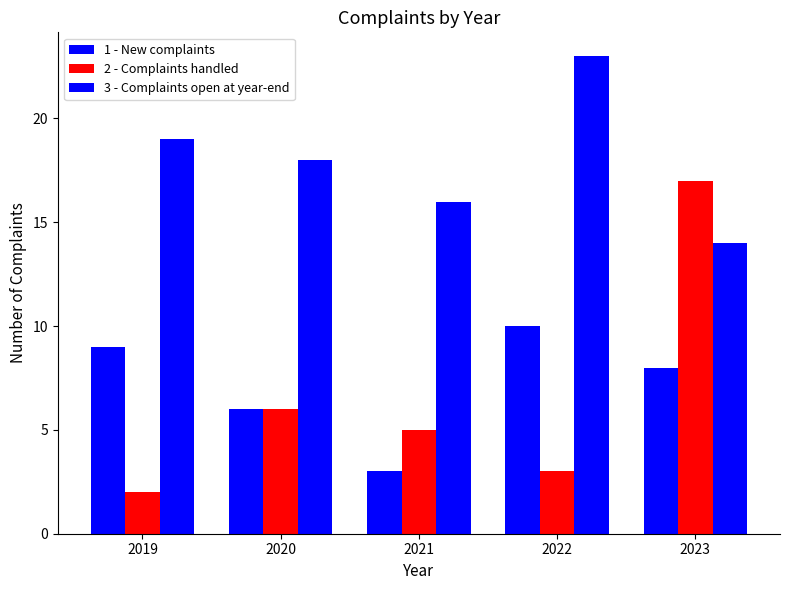

Rank the series by their maximum value, from highest to lowest.

3 - Complaints open at year-end, 2 - Complaints handled, 1 - New complaints